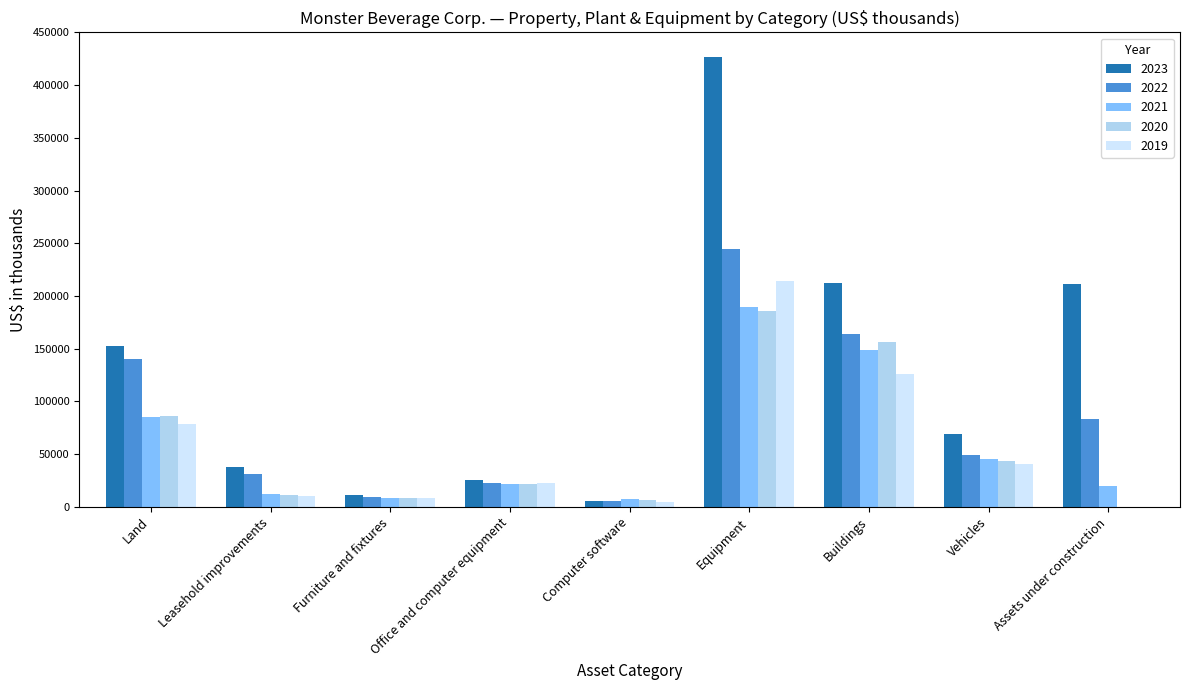

Which series has the largest total across all categories?

2023